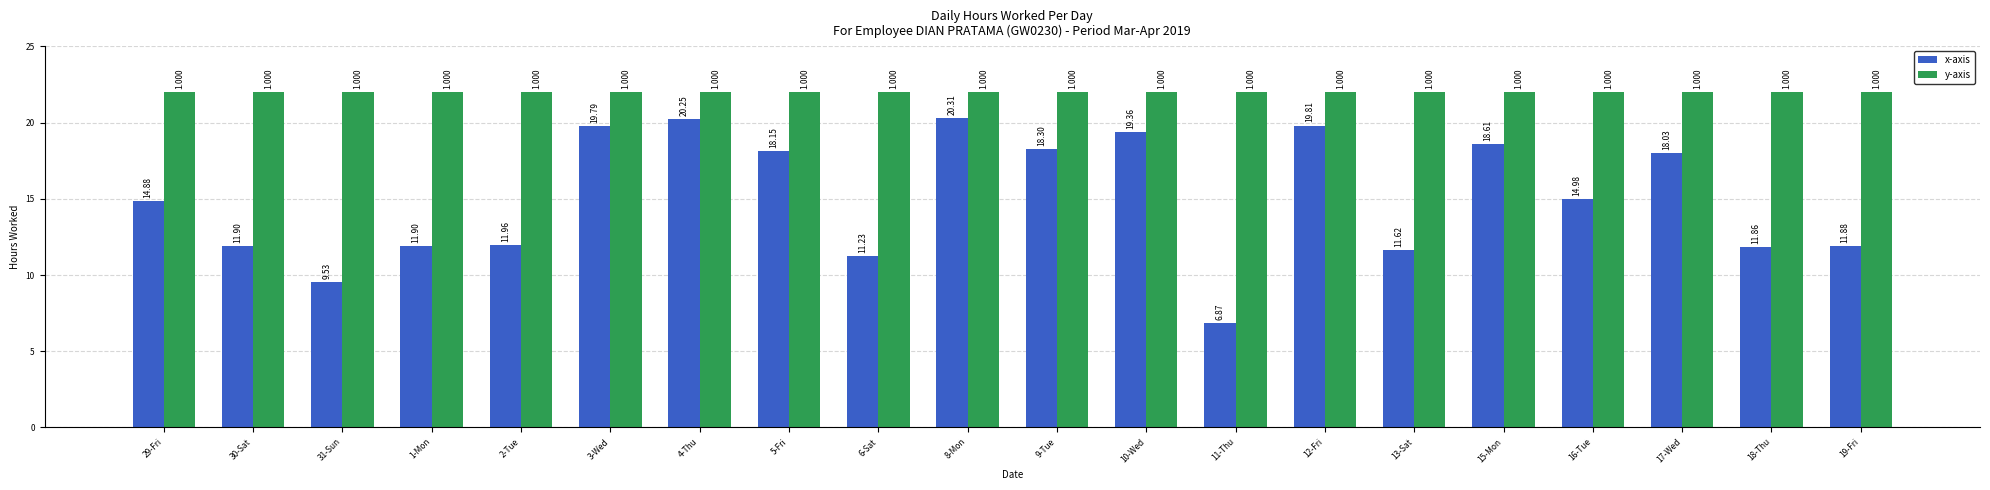

Is it true that y-axis equals 22.0 at 12-Fri?

True